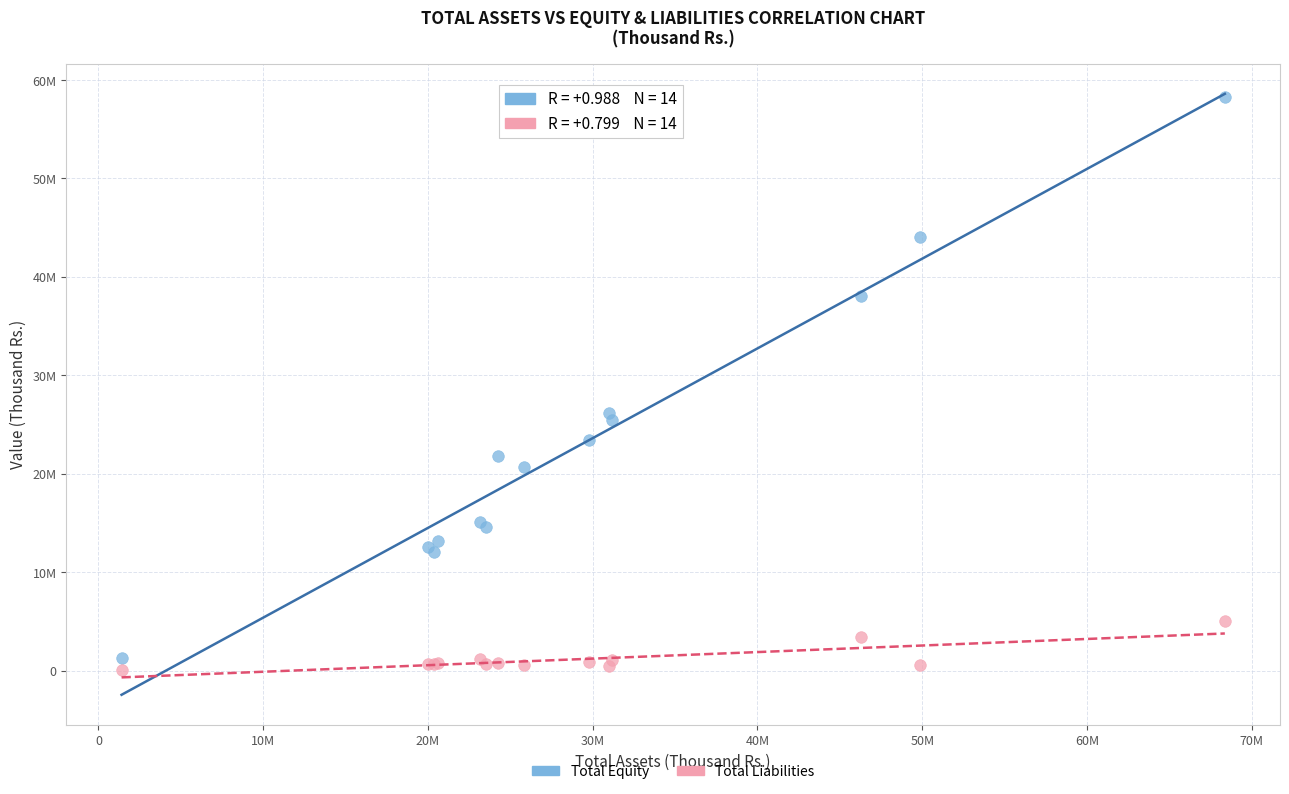

Which series contains the lowest Y value?

Total Liabilities